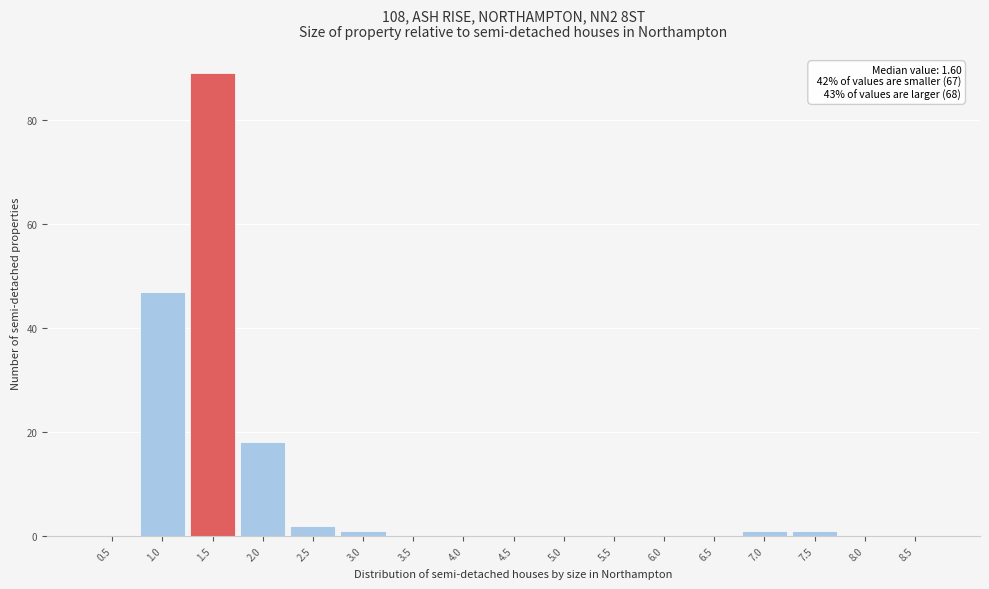

Reading right to left, list all the values displayed in this chart.

8.5=0	8.0=0	7.5=1	7.0=1	6.5=0	6.0=0	5.5=0	5.0=0	4.5=0	4.0=0	3.5=0	3.0=1	2.5=2	2.0=18	1.5=89	1.0=47	0.5=0